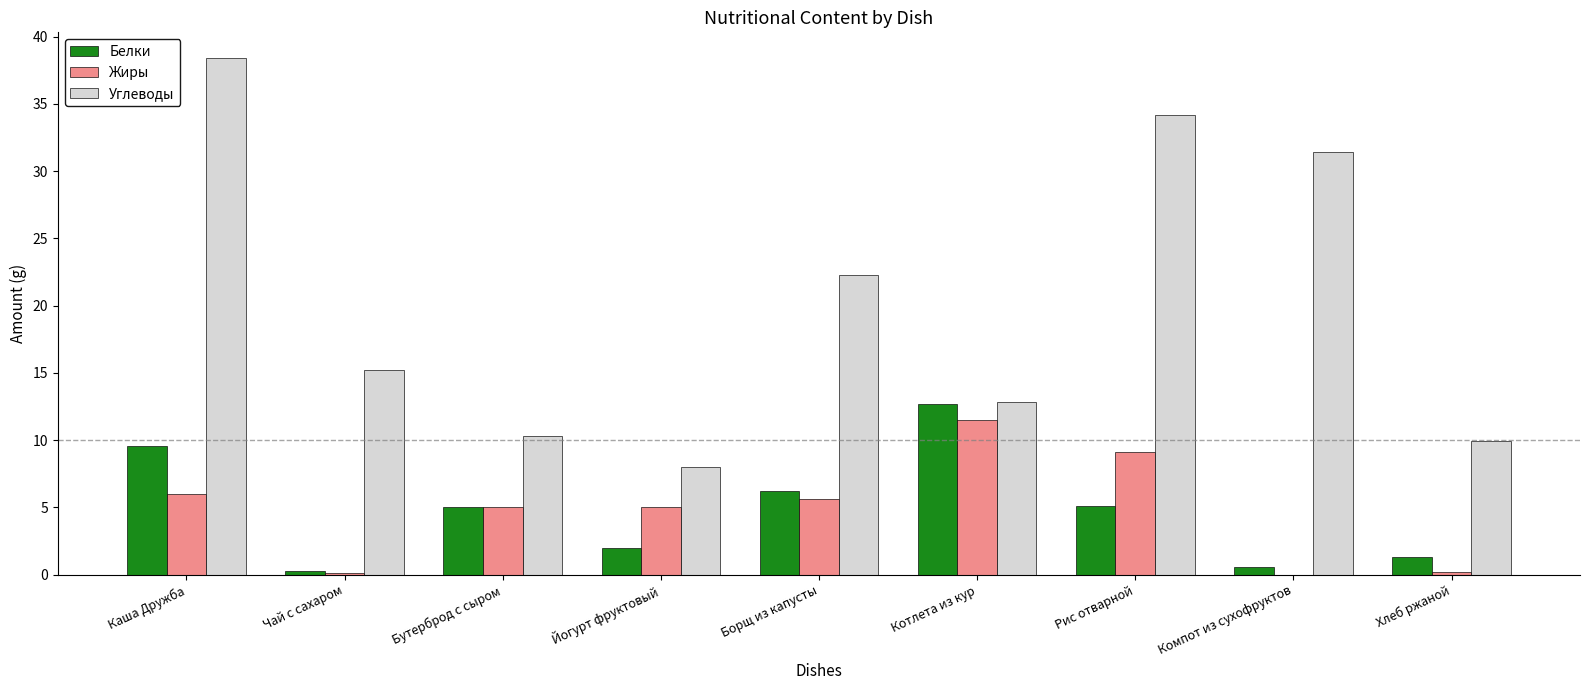

Which series has the widest spread of values?

Углеводы